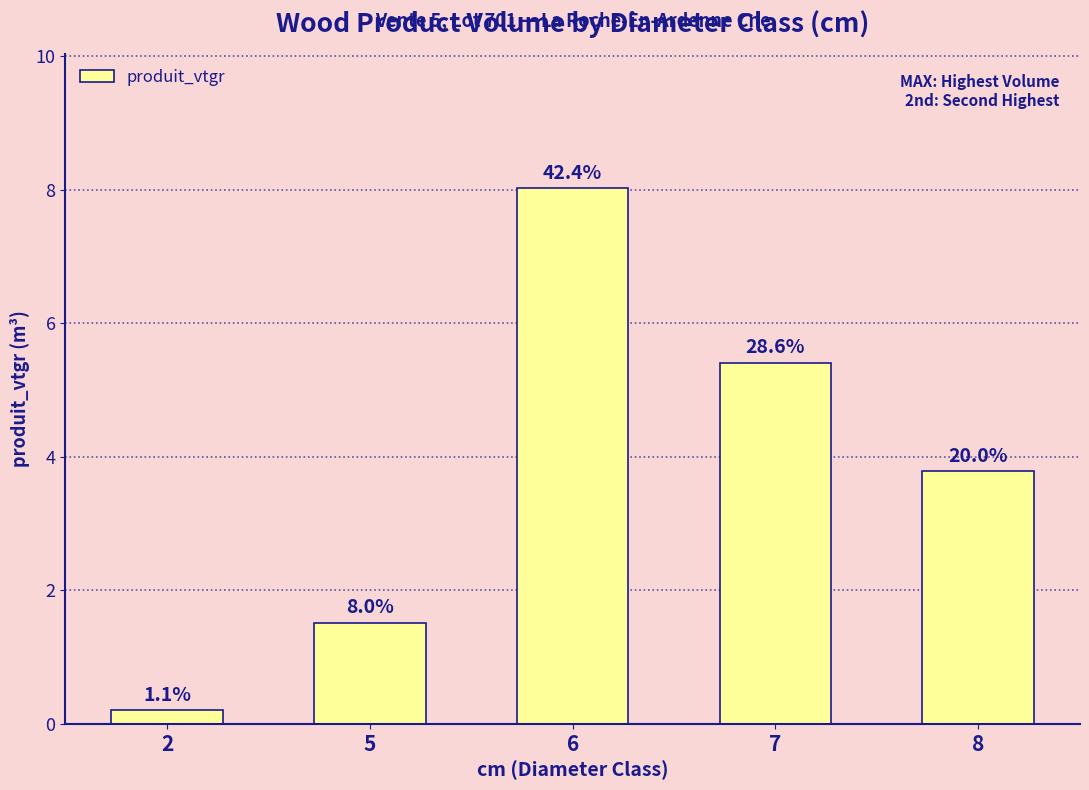

What is the difference between the maximum and minimum values?

7.8